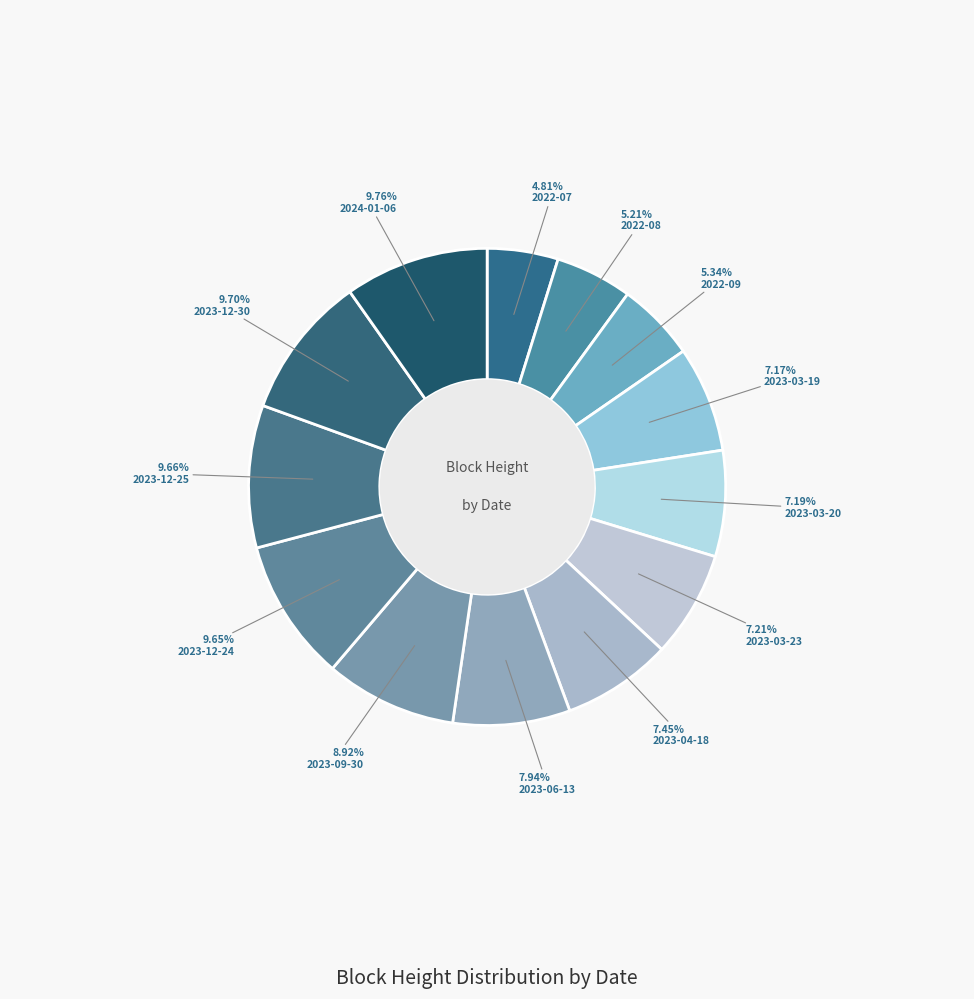

Combined, what portion of the pie is 2023-09-30 and 2022-08?

14.1%